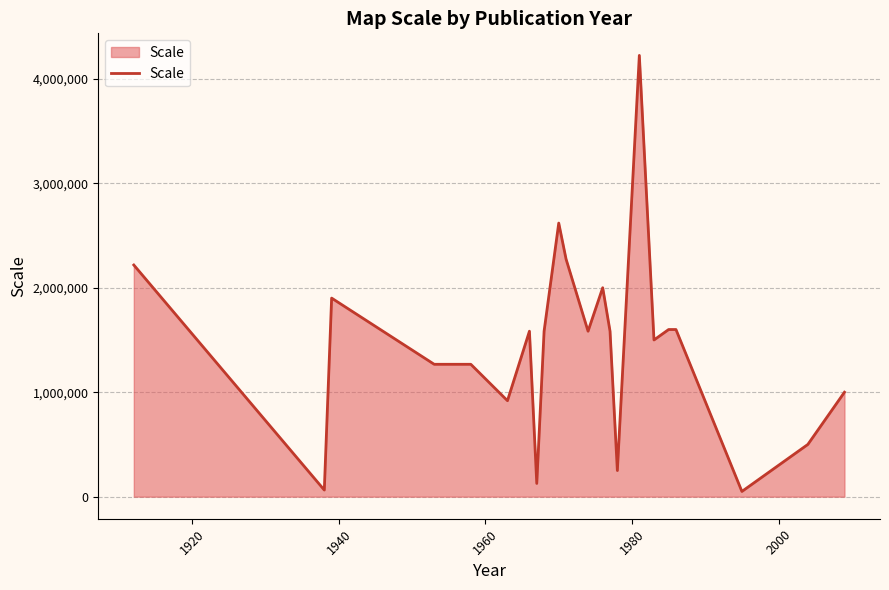

What is the maximum value shown in the chart?

4224000